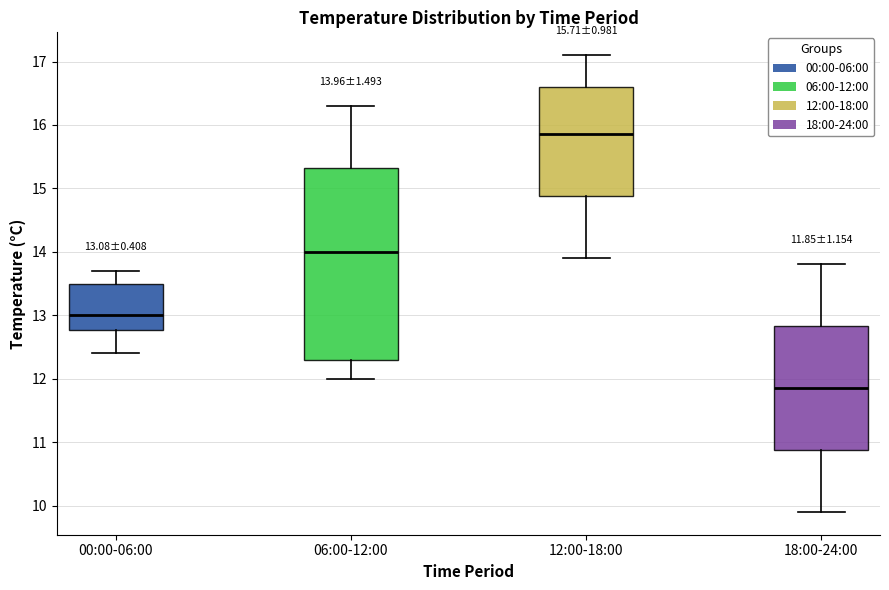

Which box's median line is the highest?

12:00-18:00